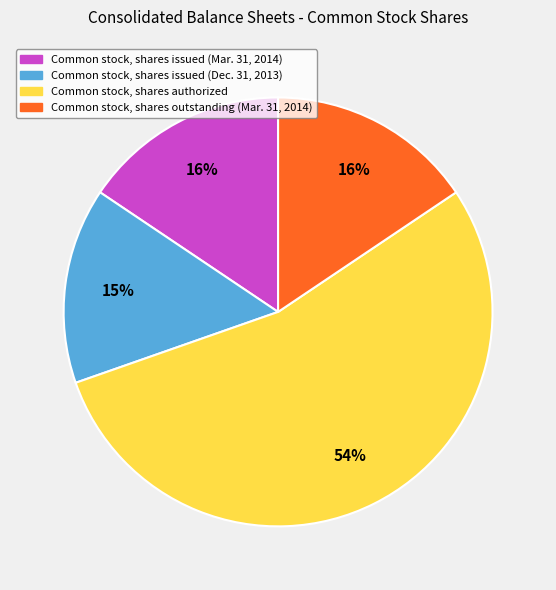

To the nearest percent, what is the difference between the largest and smallest slice percentages?

39%